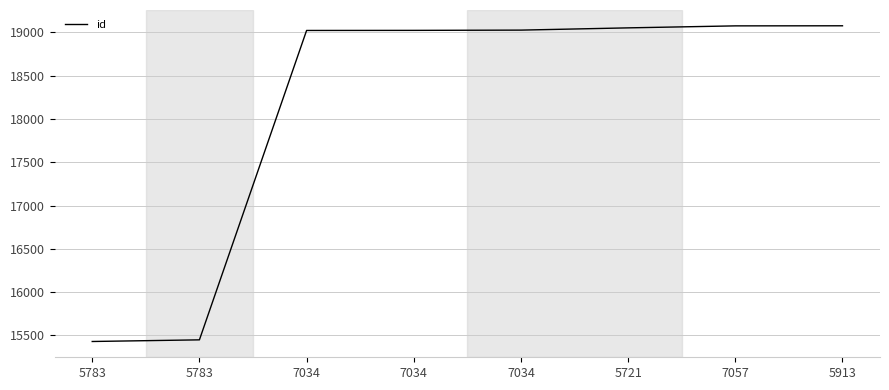

Which category has the highest value across all series?

5913